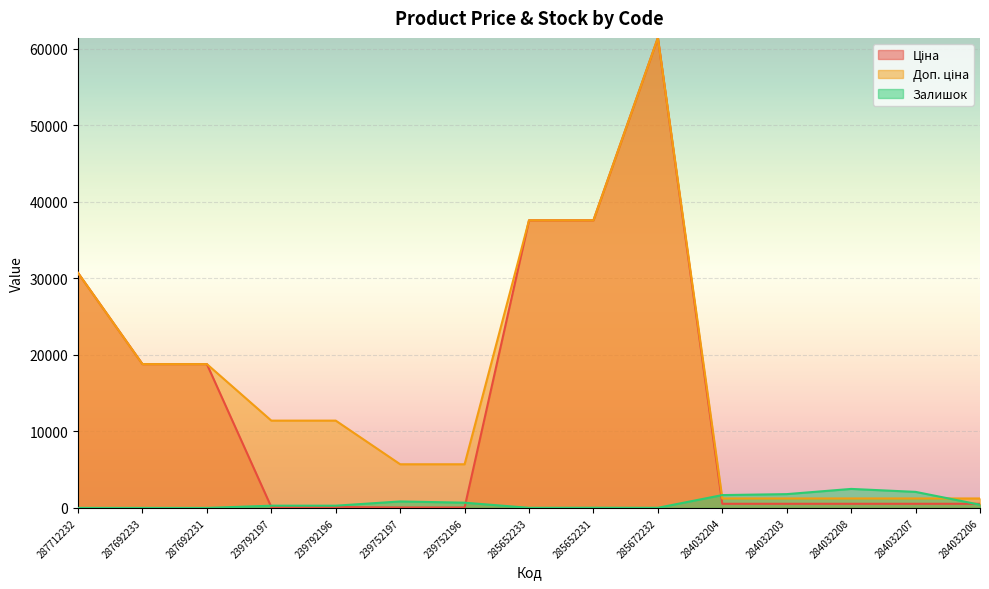

Does the chart display data point markers on the line(s)?

No